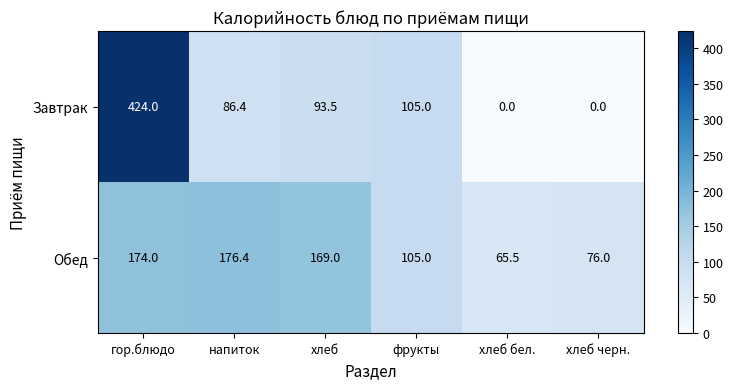

What is the difference between the Обед values at напиток and фрукты?

71.4